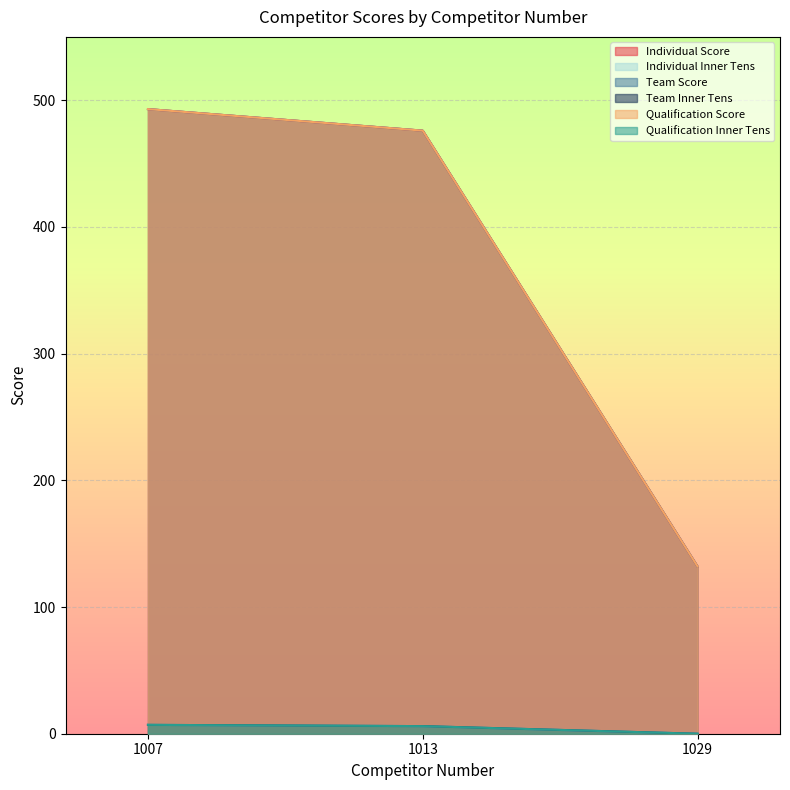

List the labels in order of Qualification Score value, smallest first.

1029, 1013, 1007